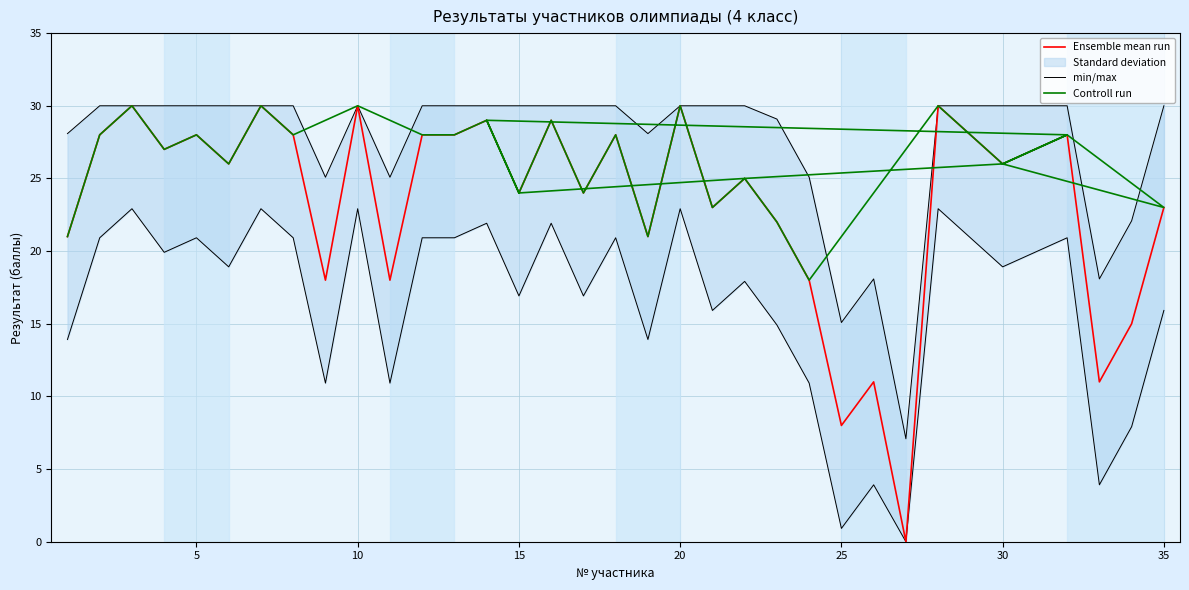

True or false: Ensemble mean run has a value of 24 at 15.

True